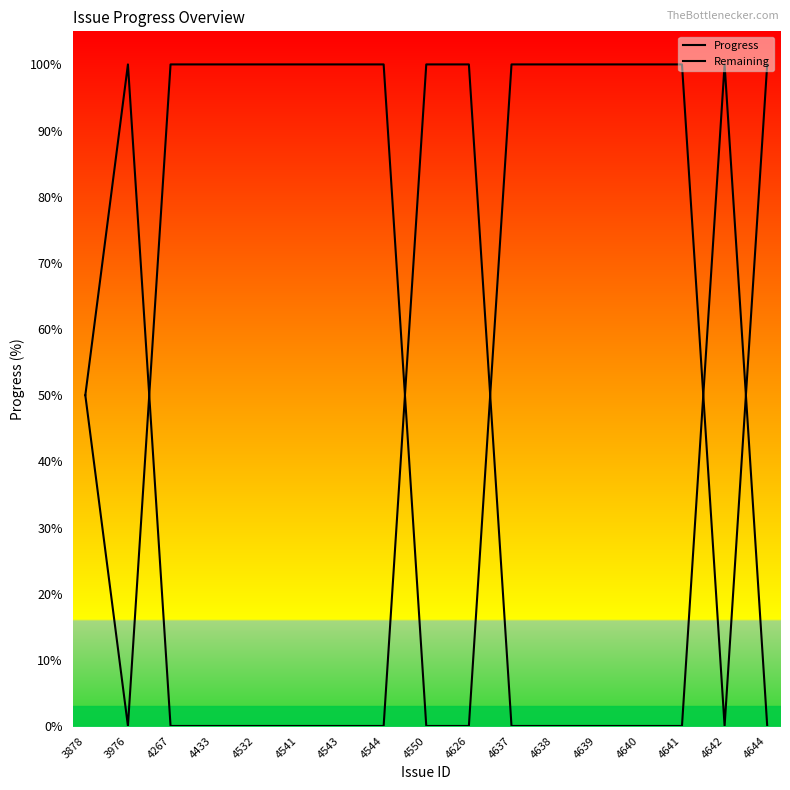

Reading left to right, extract all data points from this chart.

Progress: 3878=50	3976=0	4267=100	4433=100	4532=100	4541=100	4543=100	4544=100	4550=0	4626=0	4637=100	4638=100	4639=100	4640=100	4641=100	4642=0	4644=100
Remaining: 3878=50	3976=100	4267=0	4433=0	4532=0	4541=0	4543=0	4544=0	4550=100	4626=100	4637=0	4638=0	4639=0	4640=0	4641=0	4642=100	4644=0